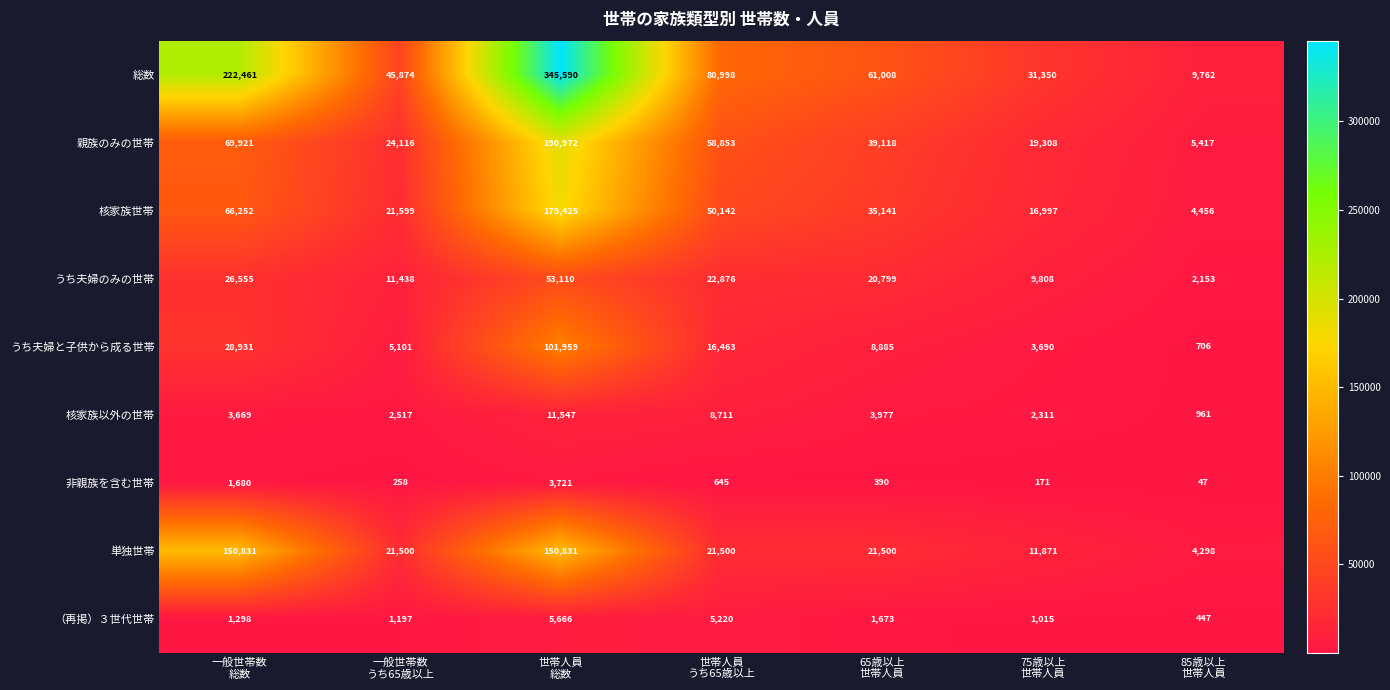

What is the sum of all 核家族世帯 values?

374012